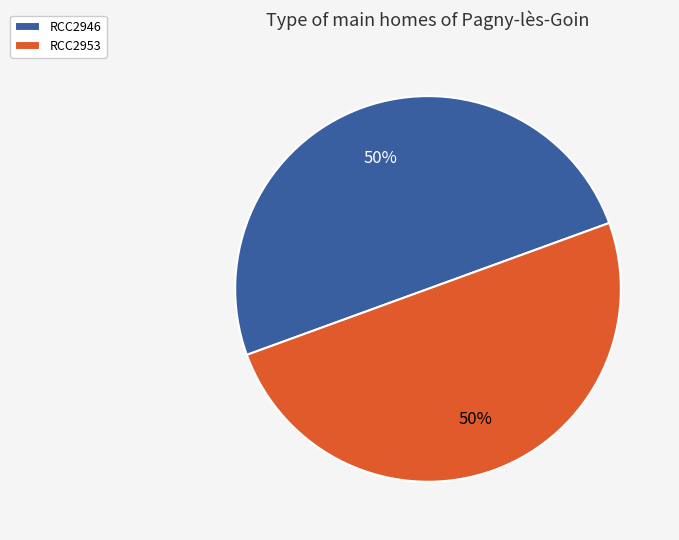

How many segments does this pie chart have?

2